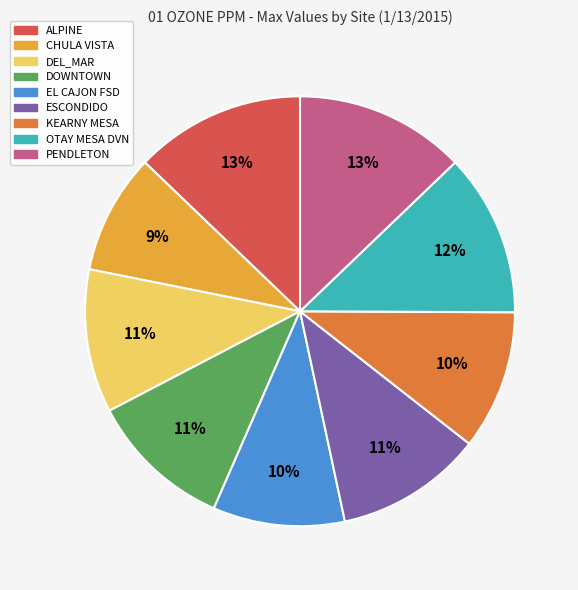

To the nearest percent, what is the difference between the EL CAJON FSD and PENDLETON slice percentages?

3%